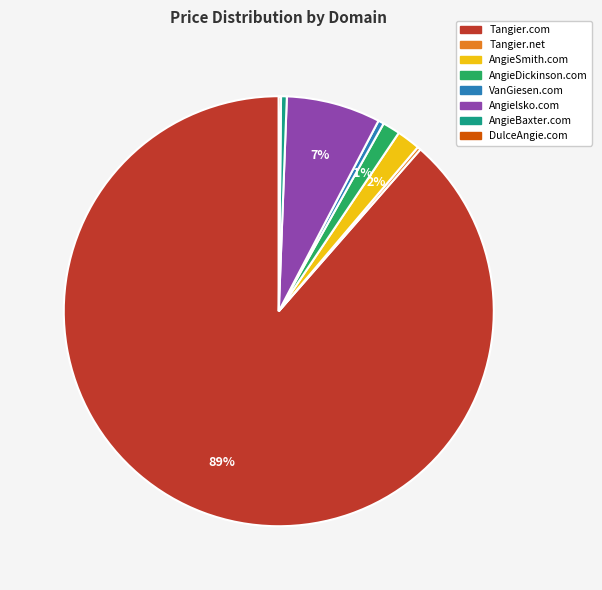

What is the largest slice in the pie chart?

Tangier.com